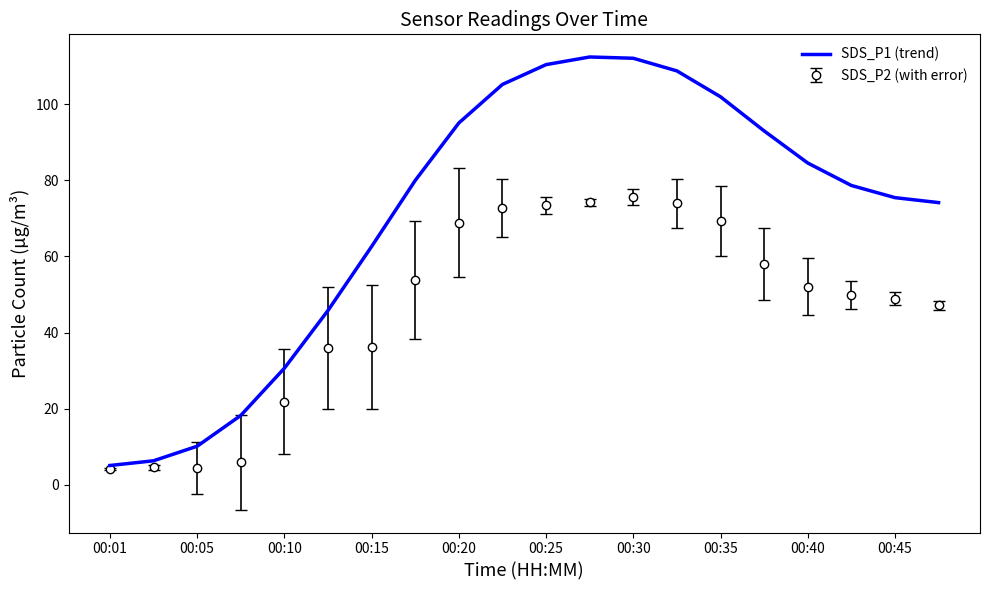

Which series has the largest range (max minus min)?

SDS_P1 (trend)